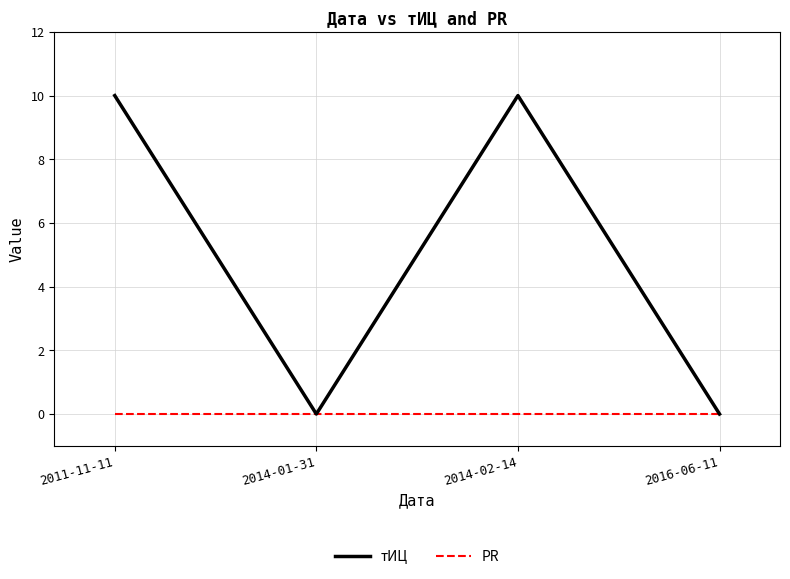

True or false: тИЦ has a value of 0 at 2016-06-11.

True